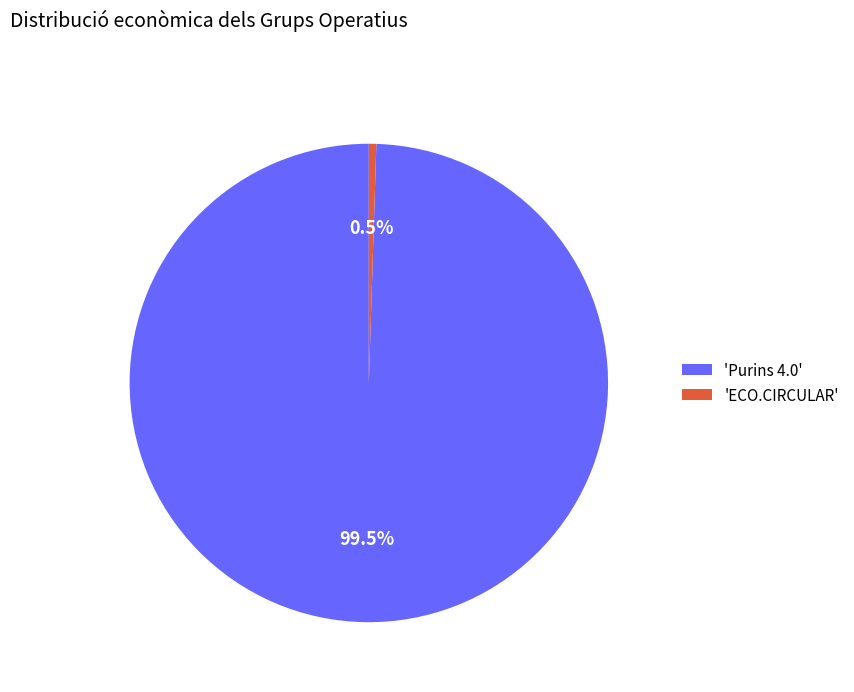

Which slice is the largest?

'Purins 4.0'